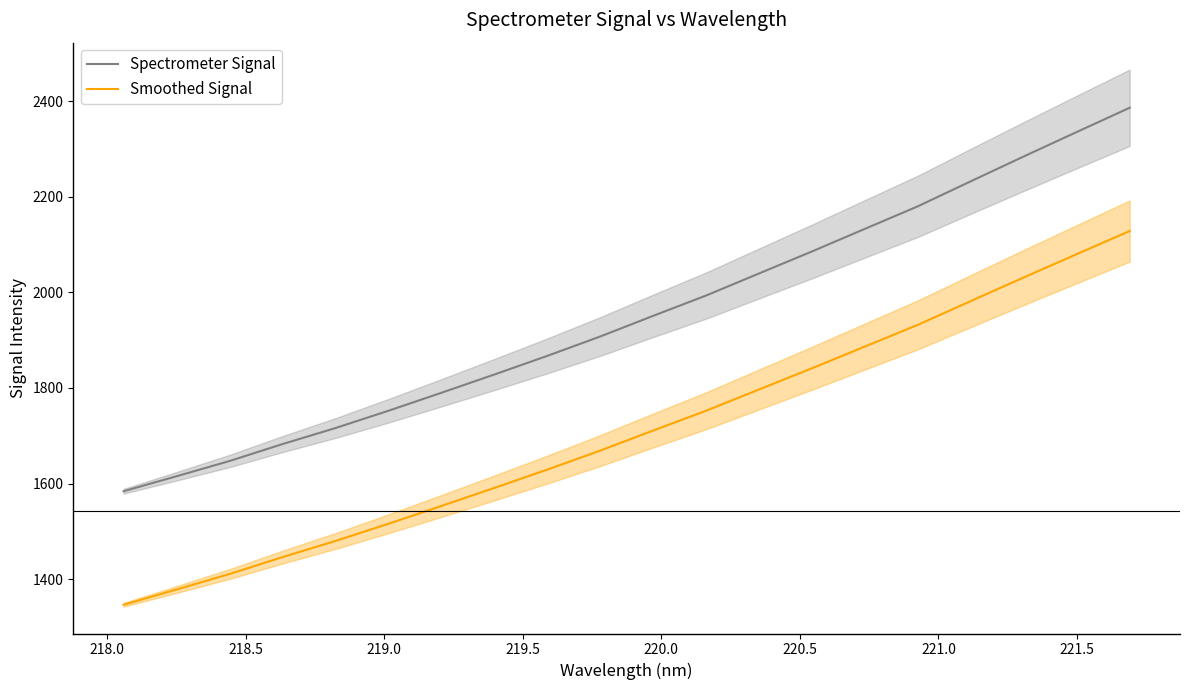

How many values in the Smoothed Signal series exceed 1711?

10